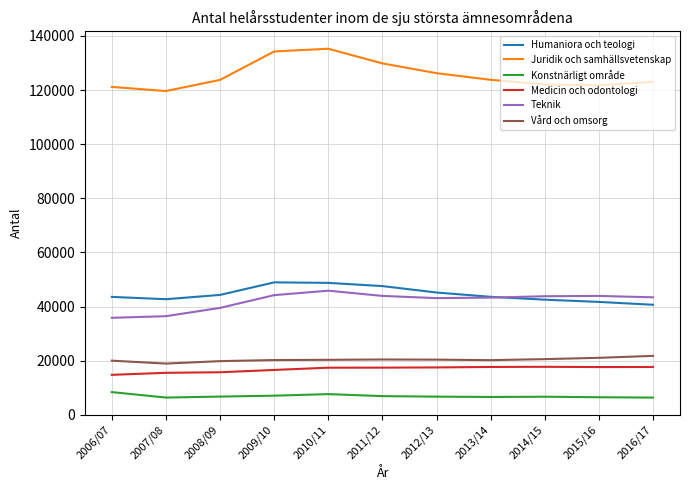

Does the chart display data point markers on the line(s)?

No